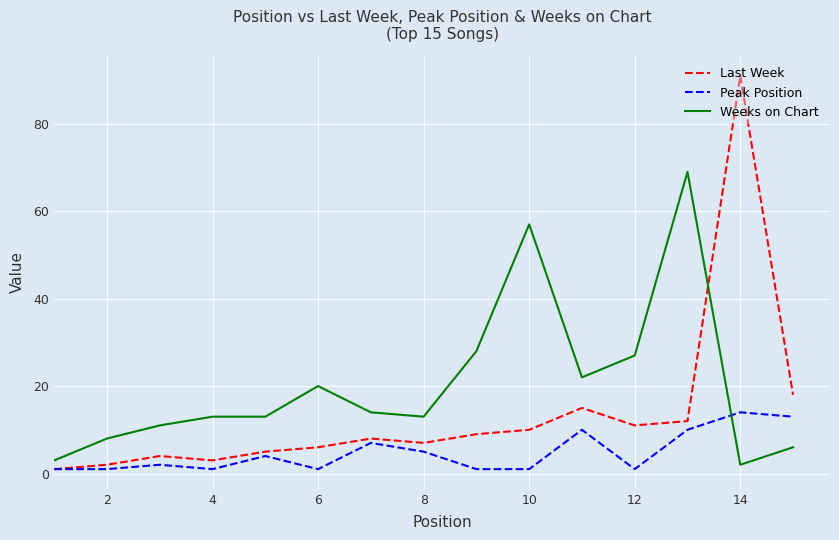

Which series has the largest range (max minus min)?

Last Week